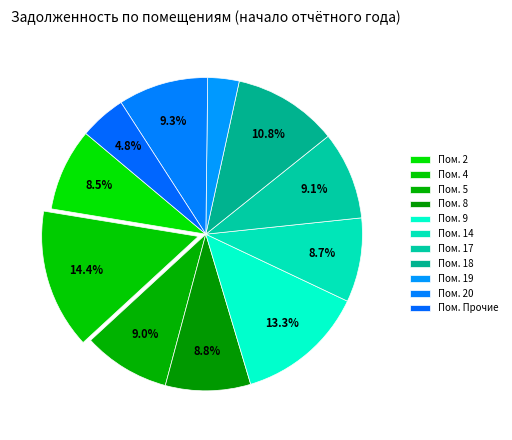

How many slices are in this pie chart?

11